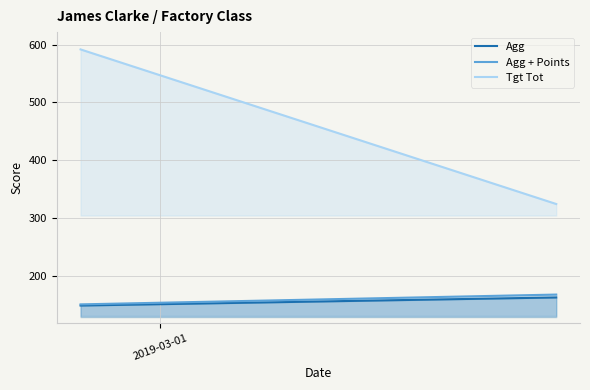

Which series has the widest spread of values?

Tgt Tot